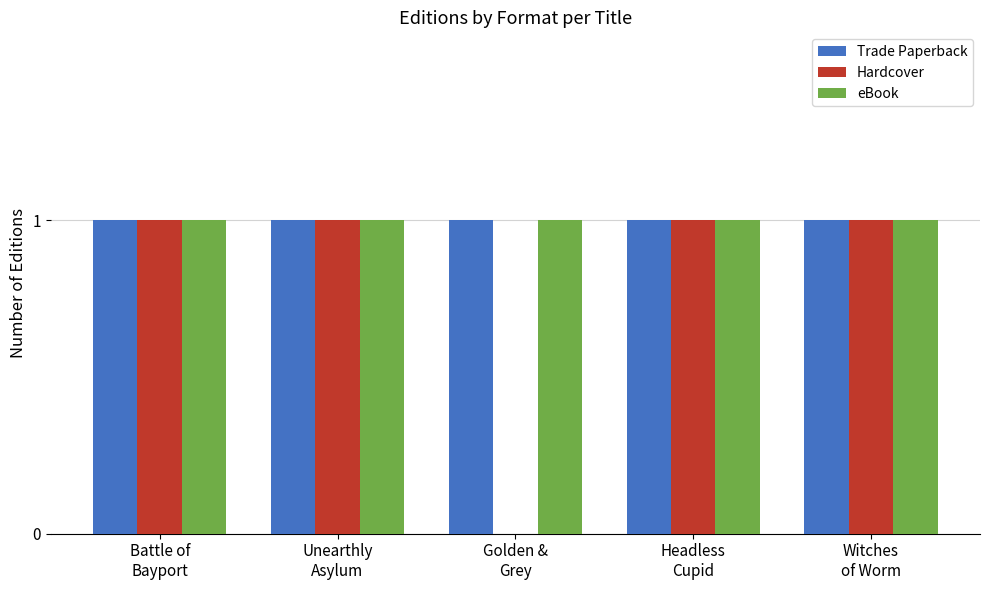

Reading left to right, what are all the values shown in this chart?

Trade Paperback: 1	1	1	1	1
Hardcover: 1	1	0	1	1
eBook: 1	1	1	1	1